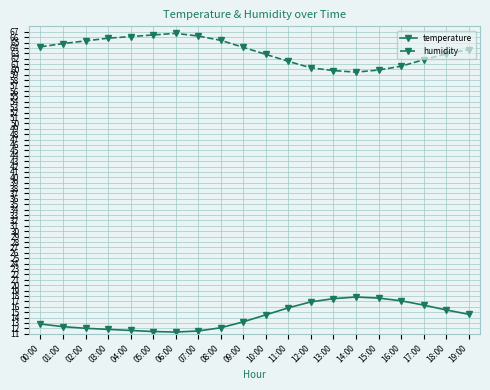

How many data points in humidity are above 64?

10